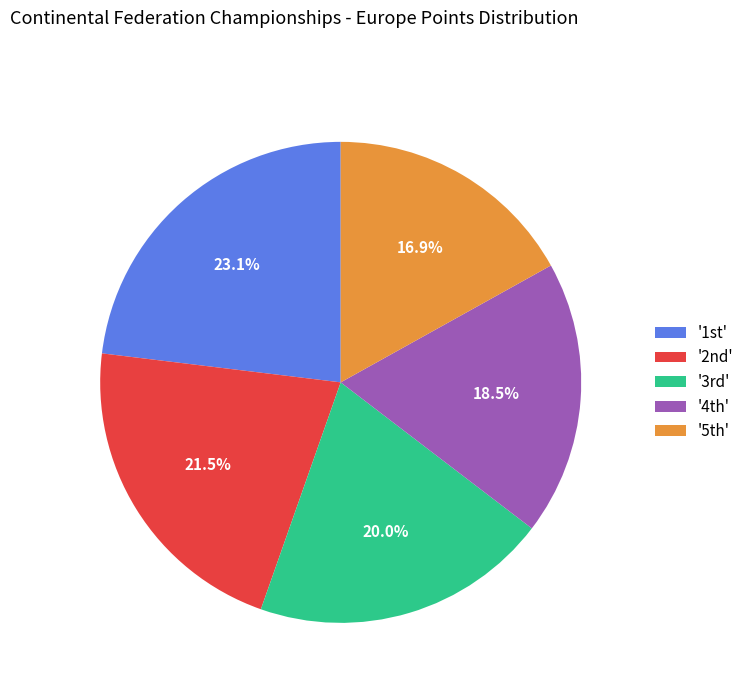

What is the smallest slice in the pie chart?

'5th'